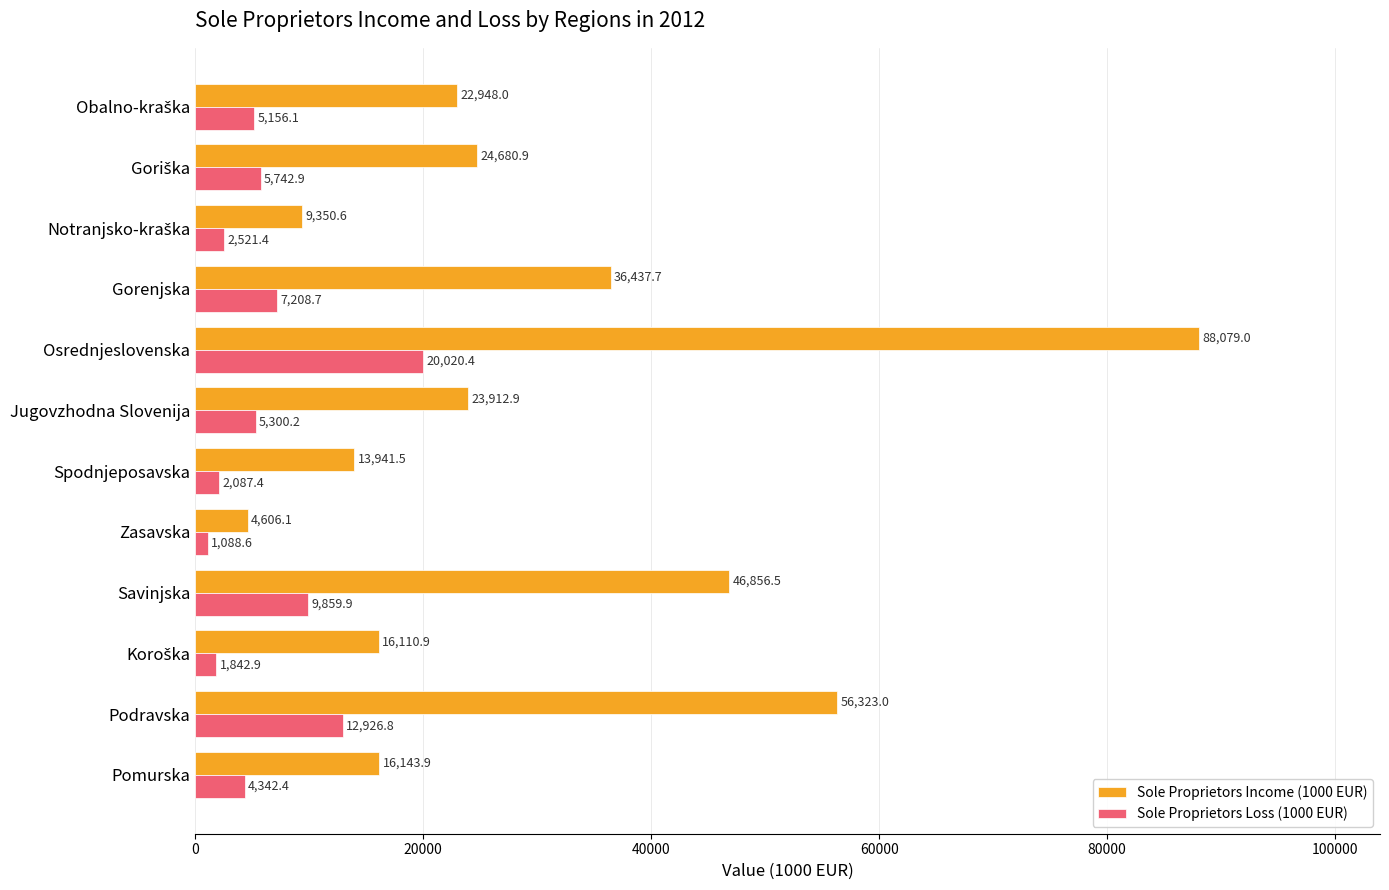

At which label is Sole Proprietors Loss (1000 EUR) closest to 10554?

Savinjska